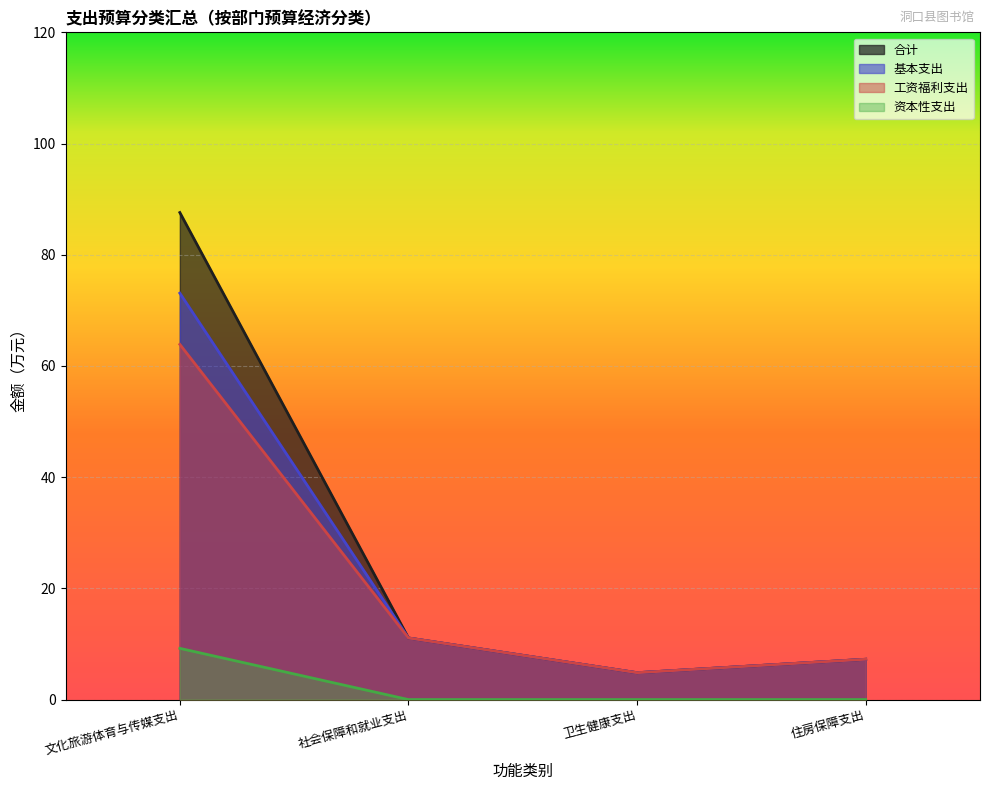

List the series in order of their peak value, highest first.

合计, 基本支出, 工资福利支出, 资本性支出